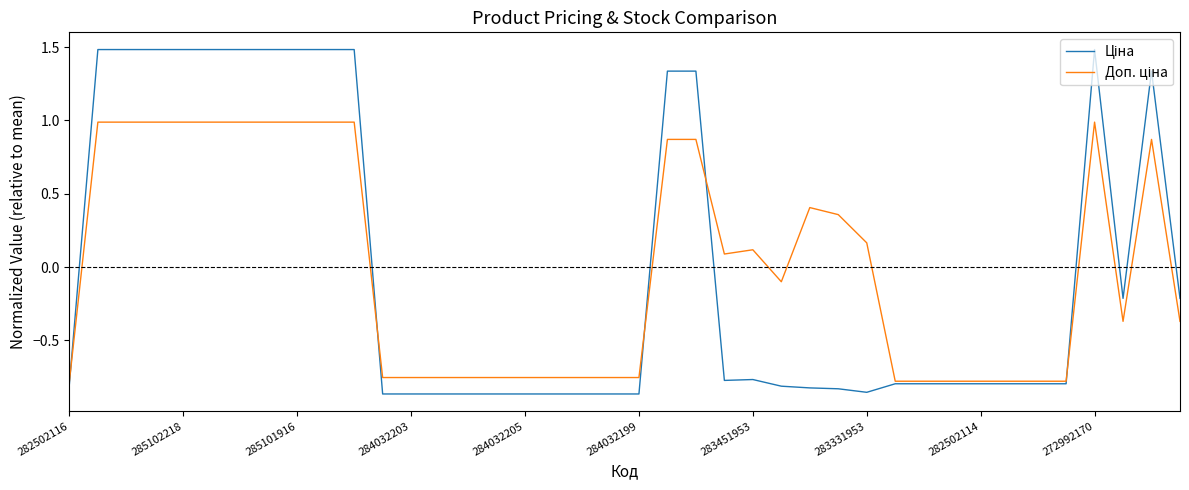

What is the greatest value displayed?

1.5